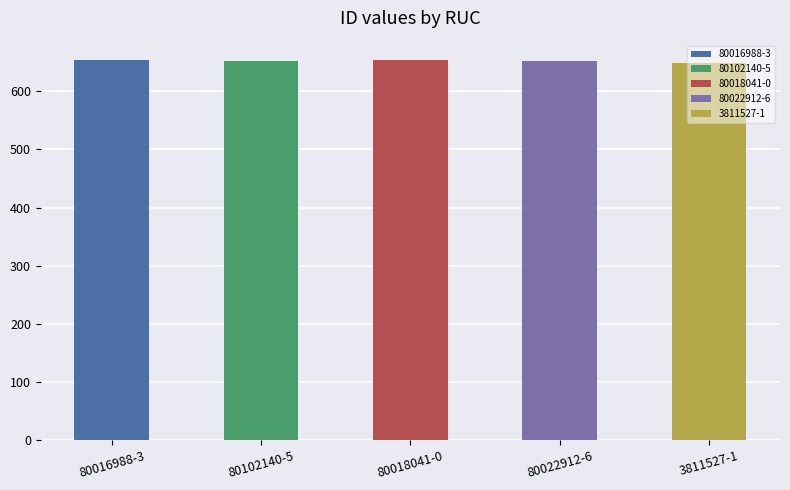

What is the change in value from 80022912-6 to 3811527-1?

-2